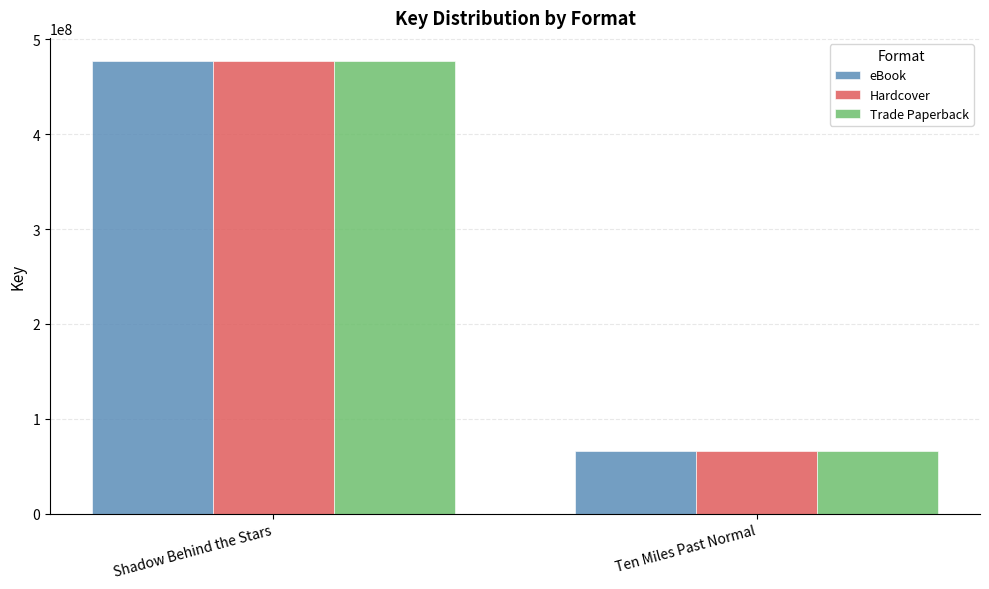

List the labels in order of eBook value, smallest first.

Ten Miles Past Normal, Shadow Behind the Stars